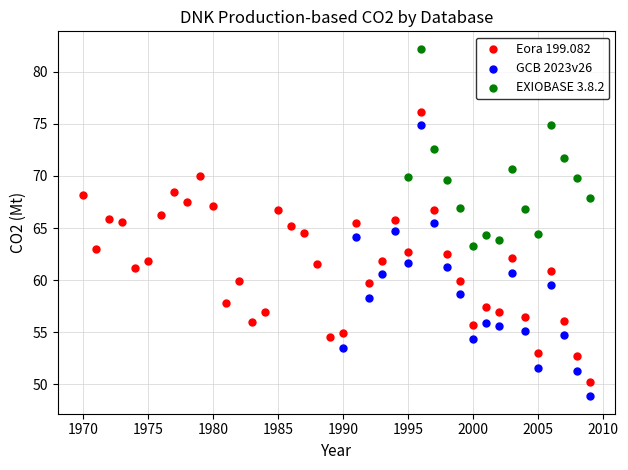

Which series contains the highest Y value?

EXIOBASE 3.8.2